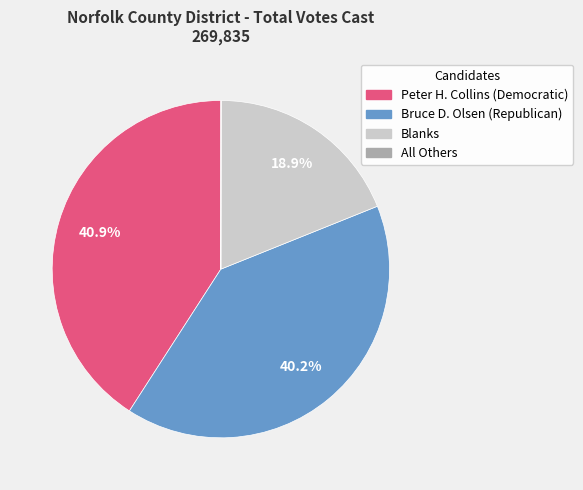

True or false: Blanks accounts for 30% of the total.

False